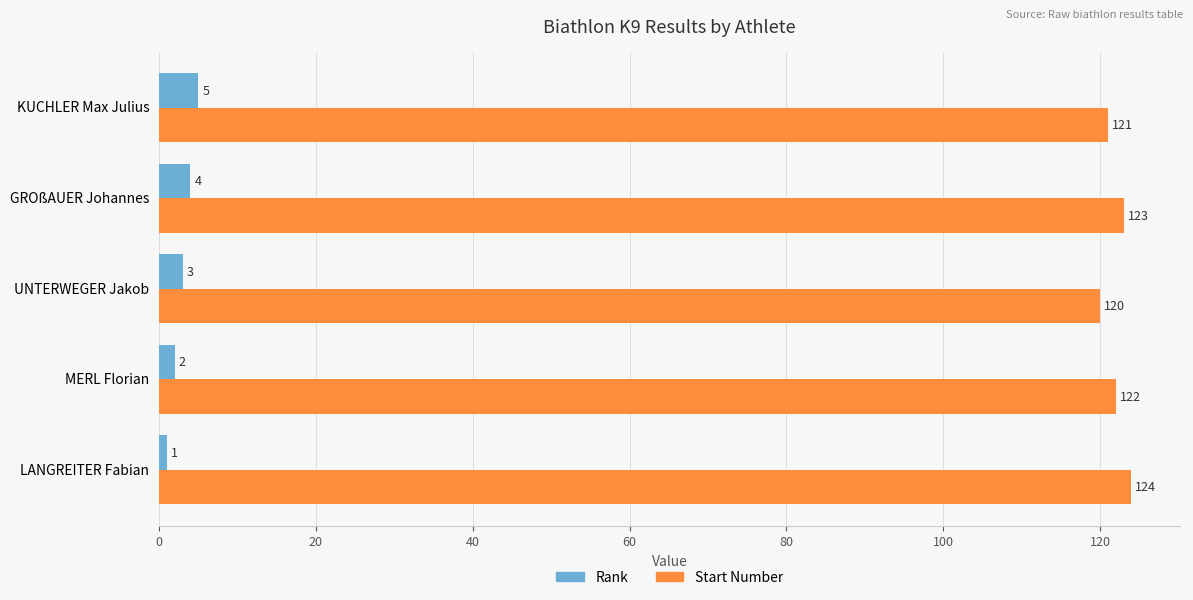

Which series has the largest total across all categories?

Start Number